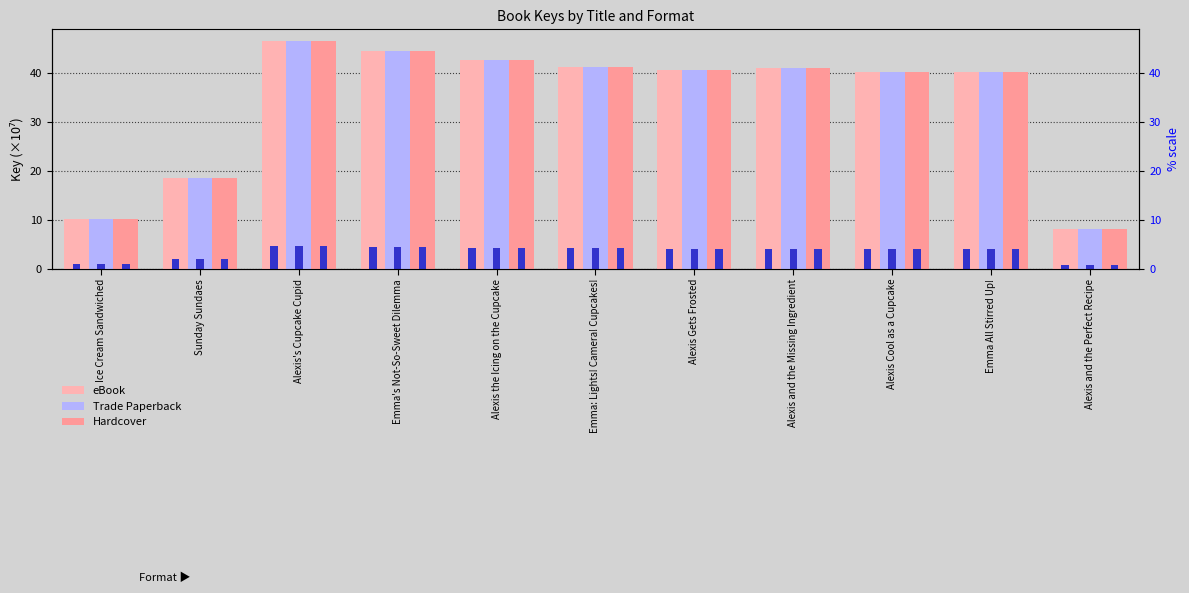

What is the lowest value of the eBook series?

8.1